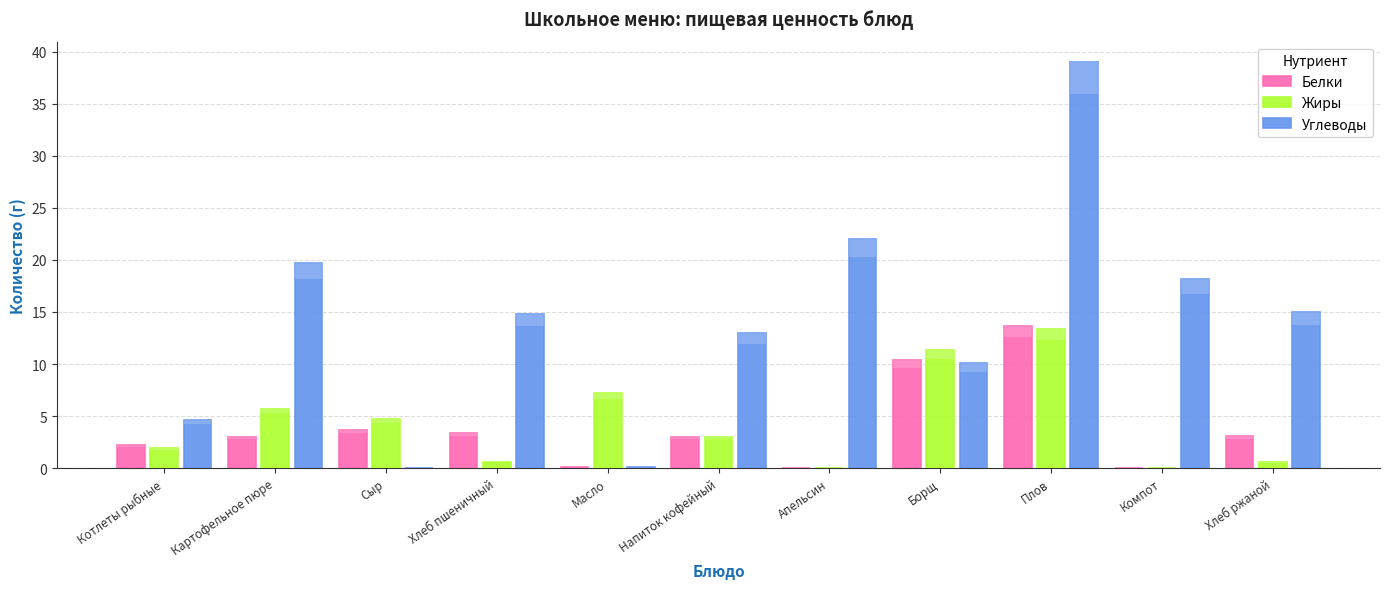

Which category has the highest value in the Белки series?

Плов